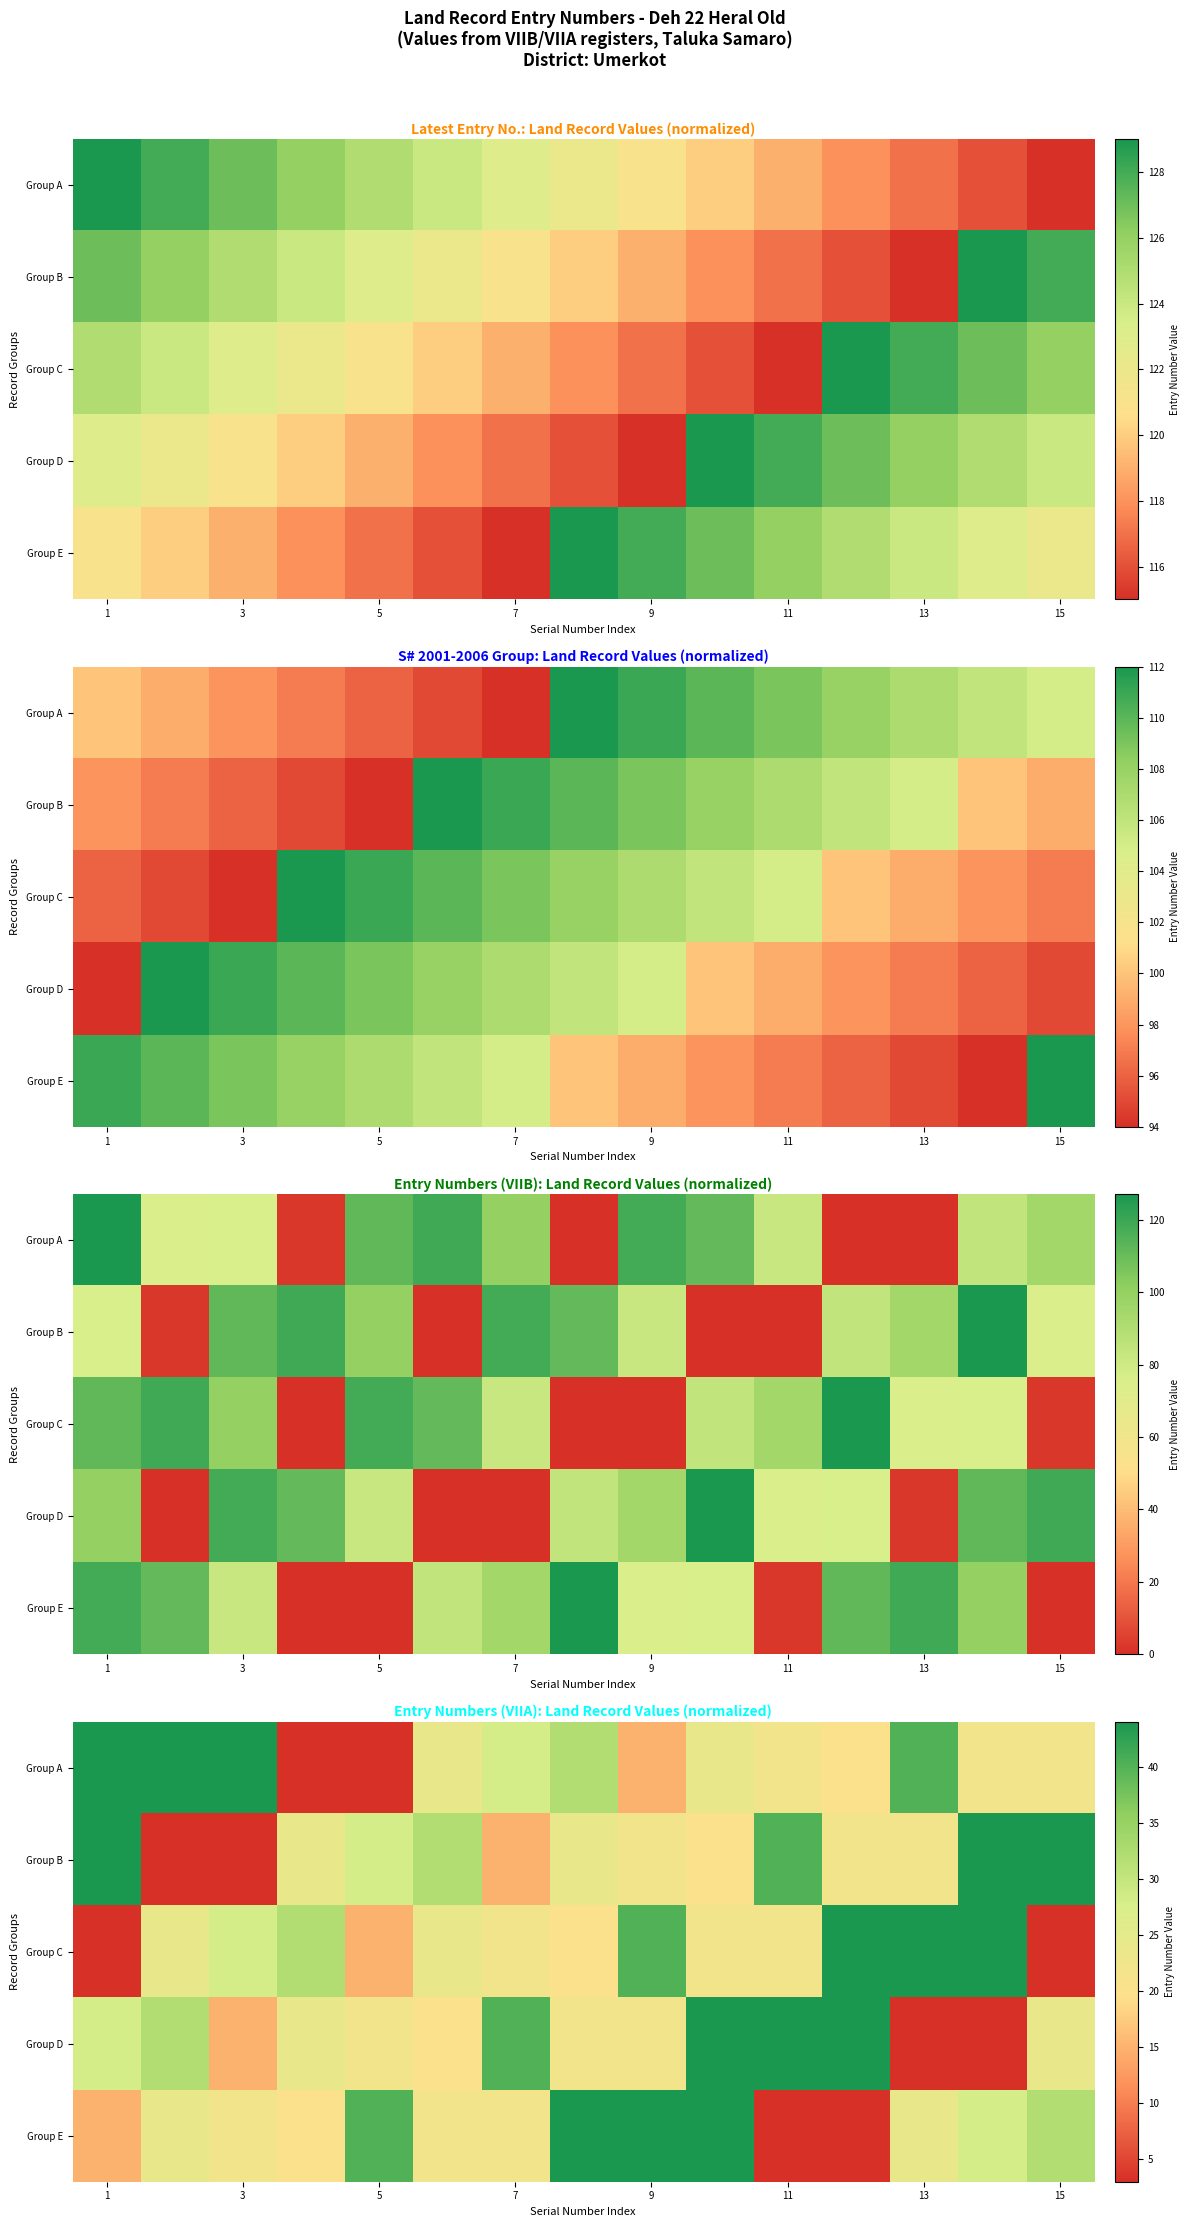

How many data points does each series have?

15